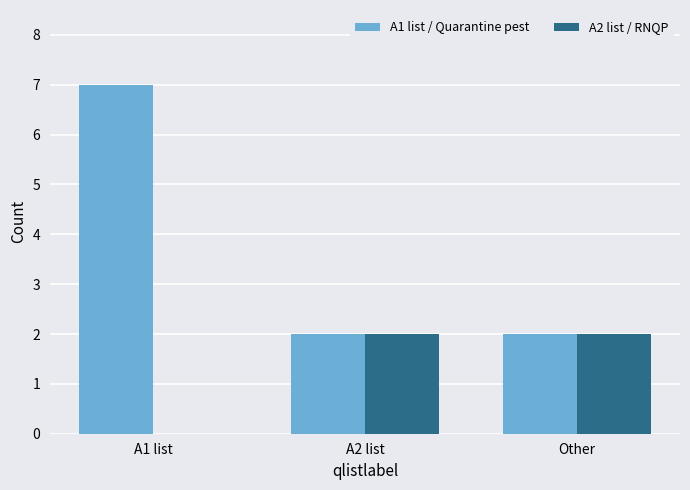

What are all the series names shown in the legend?

A1 list / Quarantine pest, A2 list / RNQP